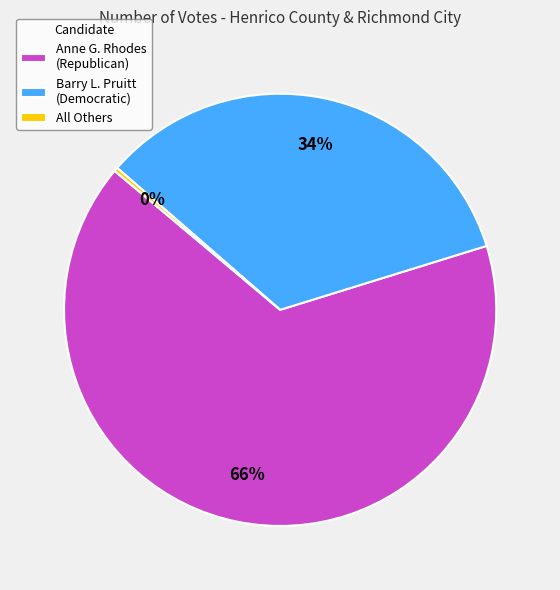

What is the smallest slice in the pie chart?

All Others